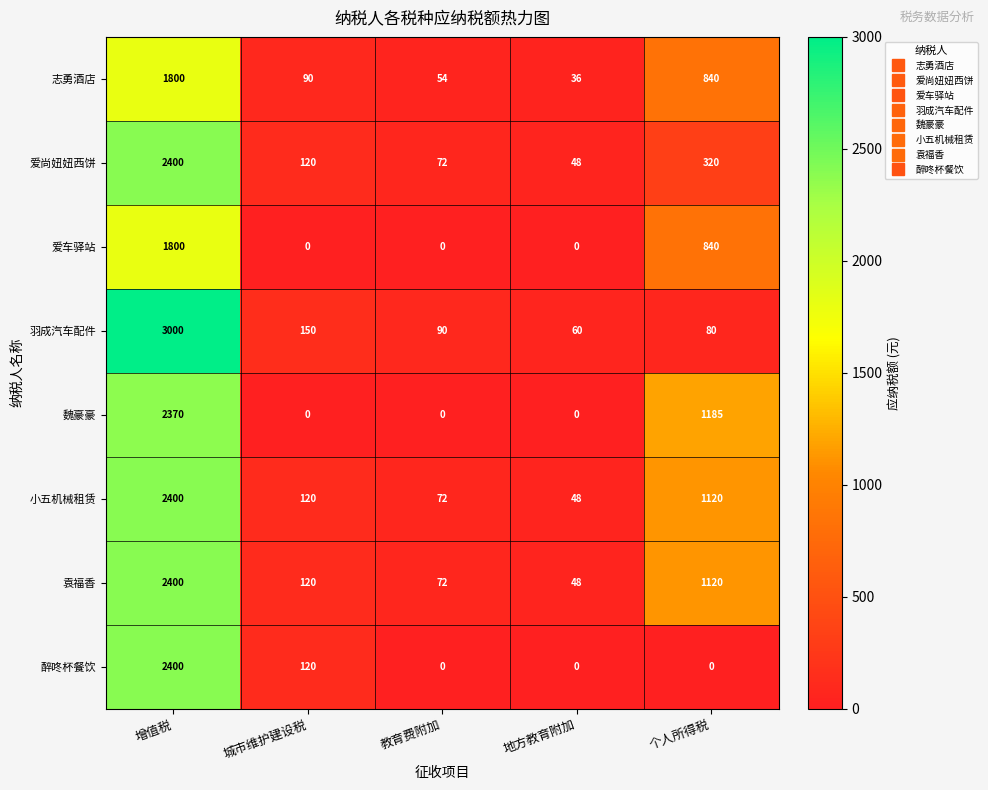

What is the difference between the maximum and second lowest values in the 羽成汽车配件 series?

2920